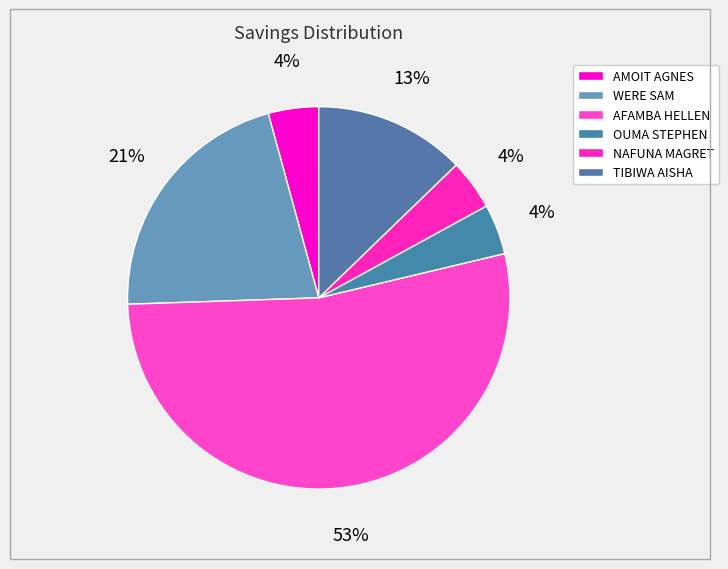

How many segments does this pie chart have?

6